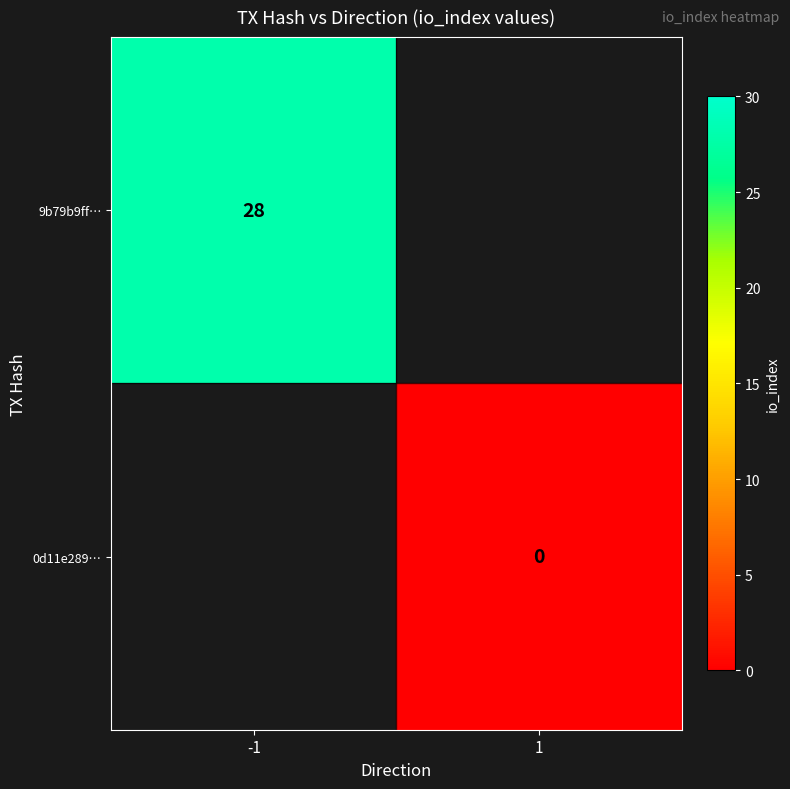

Is it true that 9b79b9ff… equals 28 at -1?

True